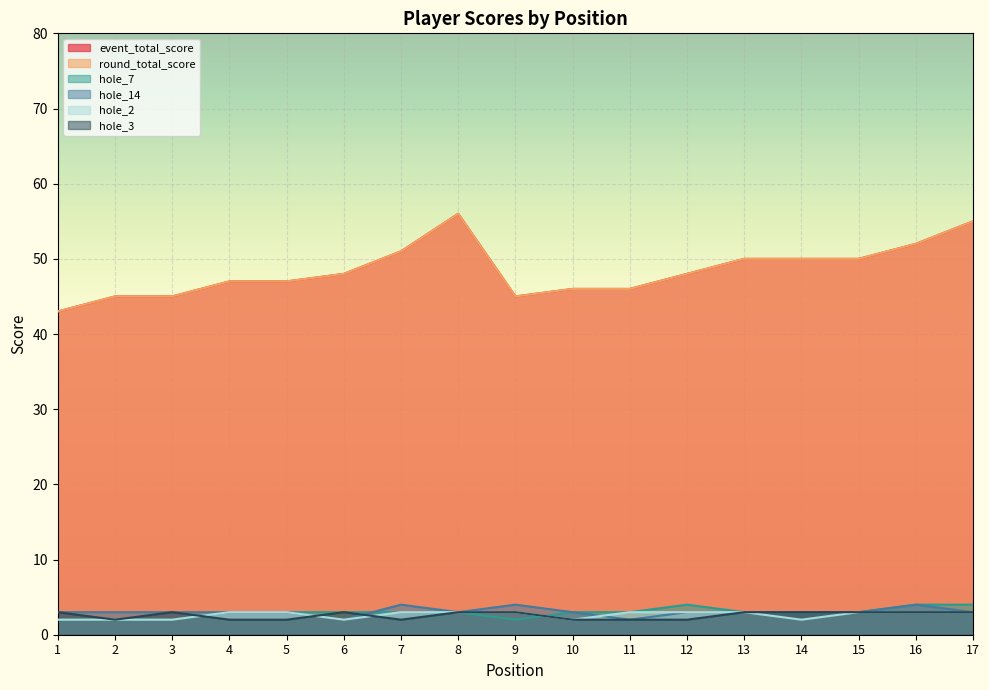

Where do hole_3 and hole_14 first cross each other?

5 and 6